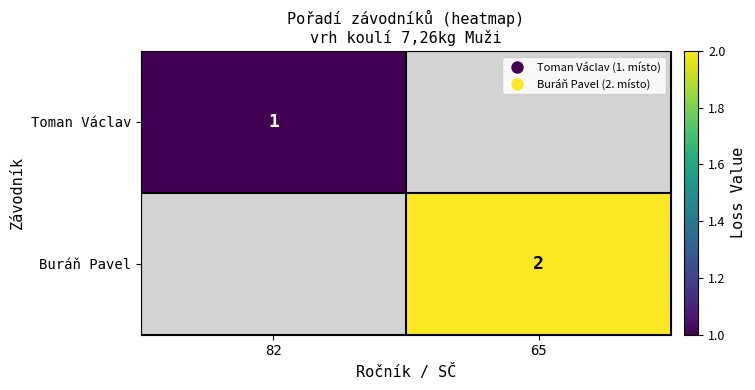

The Buráň Pavel series shows 3 at 65. True or false?

False